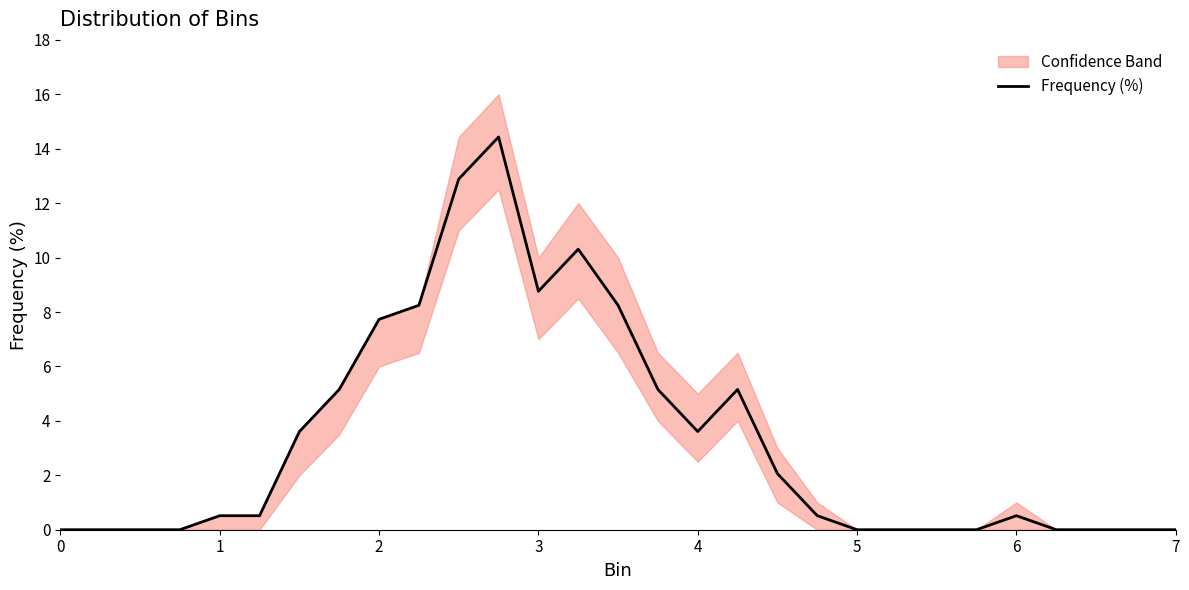

List the labels in order of value, largest first.

11, 10, 13, 12, 9, 14, 8, 7, 15, 17, 6, 16, 18, 4, 5, 19, 24, 0, 1, 2, 3, 20, 21, 22, 23, 25, 26, 27, 28